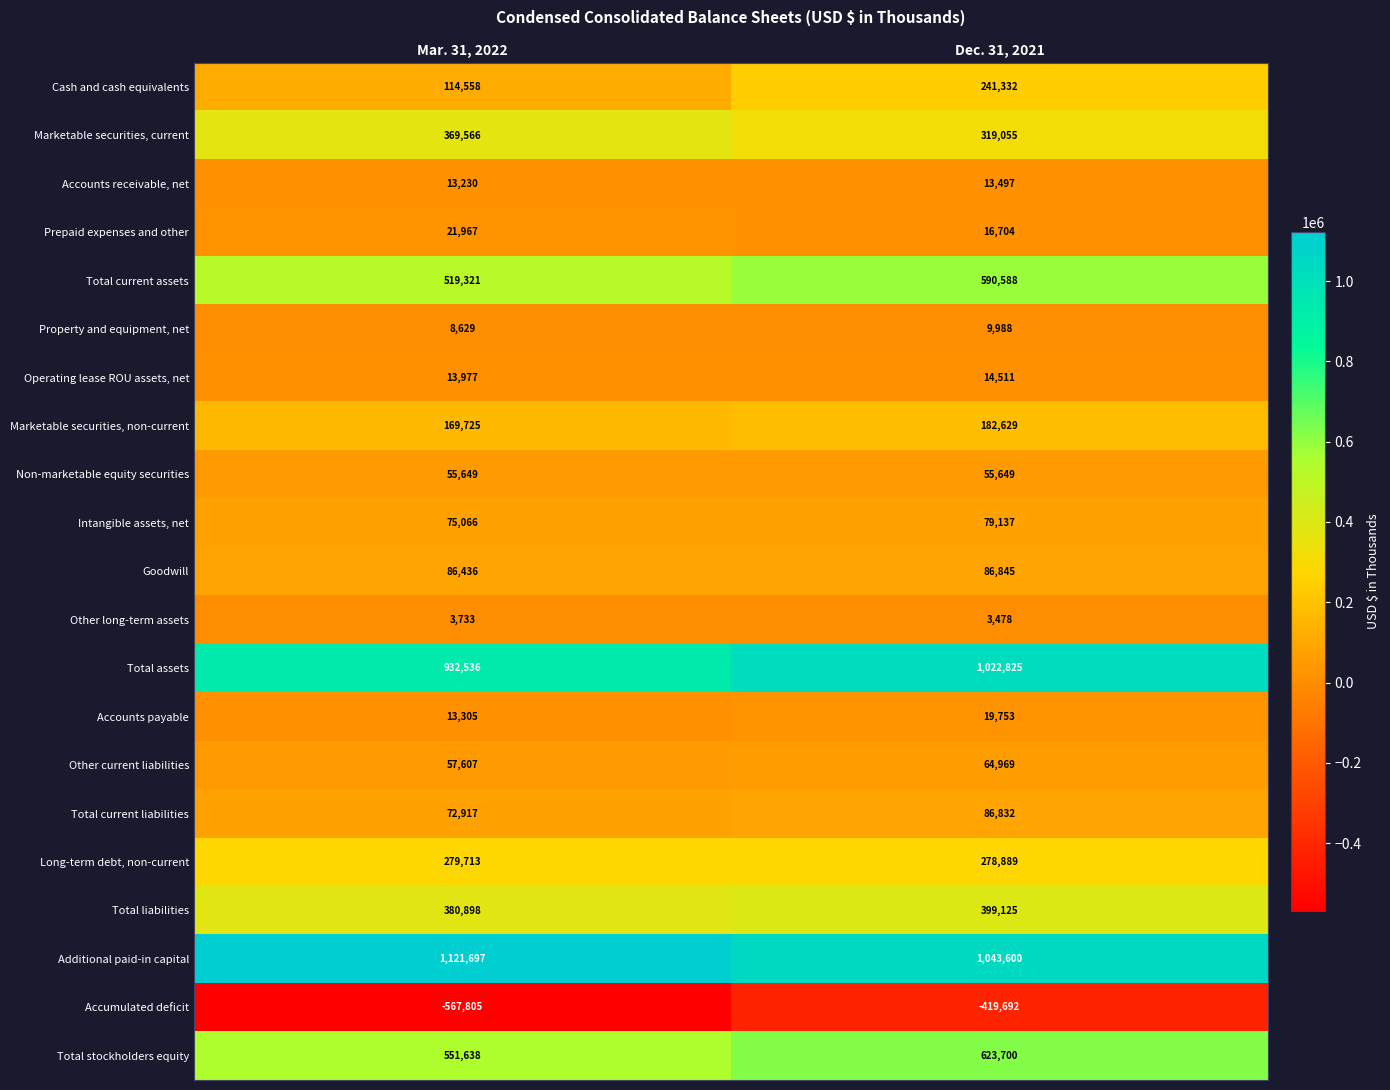

How many data points in Prepaid expenses and other are less than 21967?

1